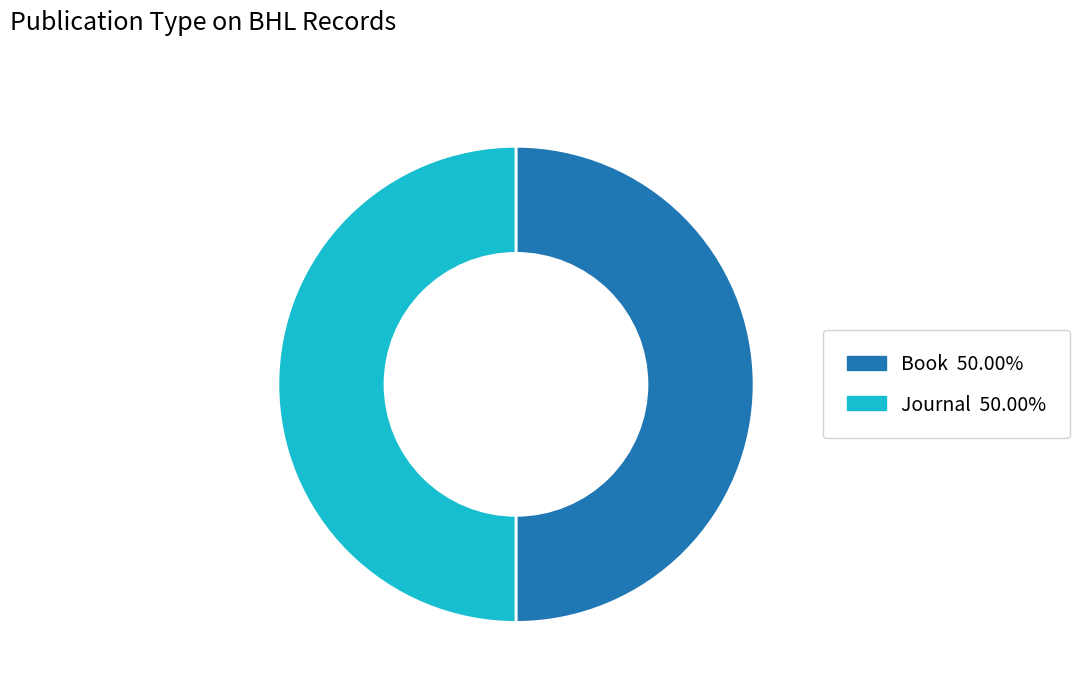

How many slices are in this pie chart?

2